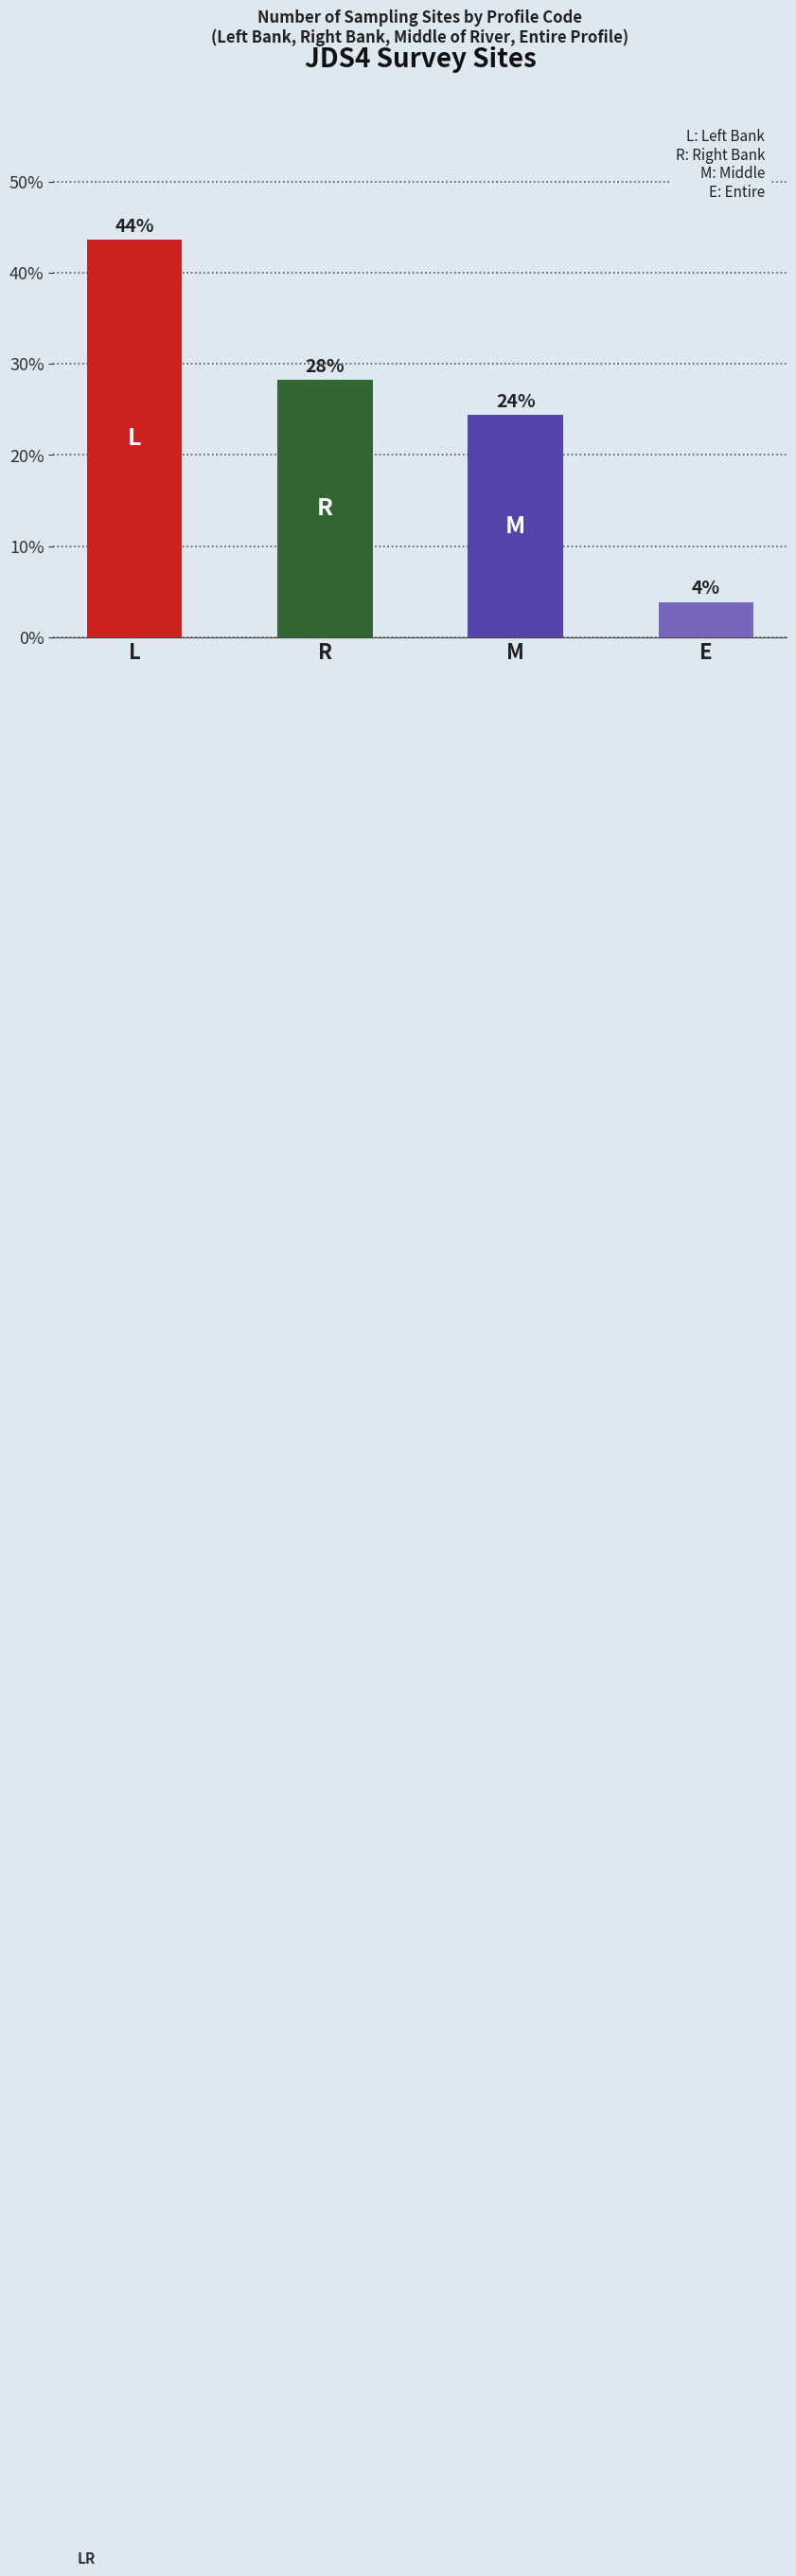

How many bars are there in total?

4